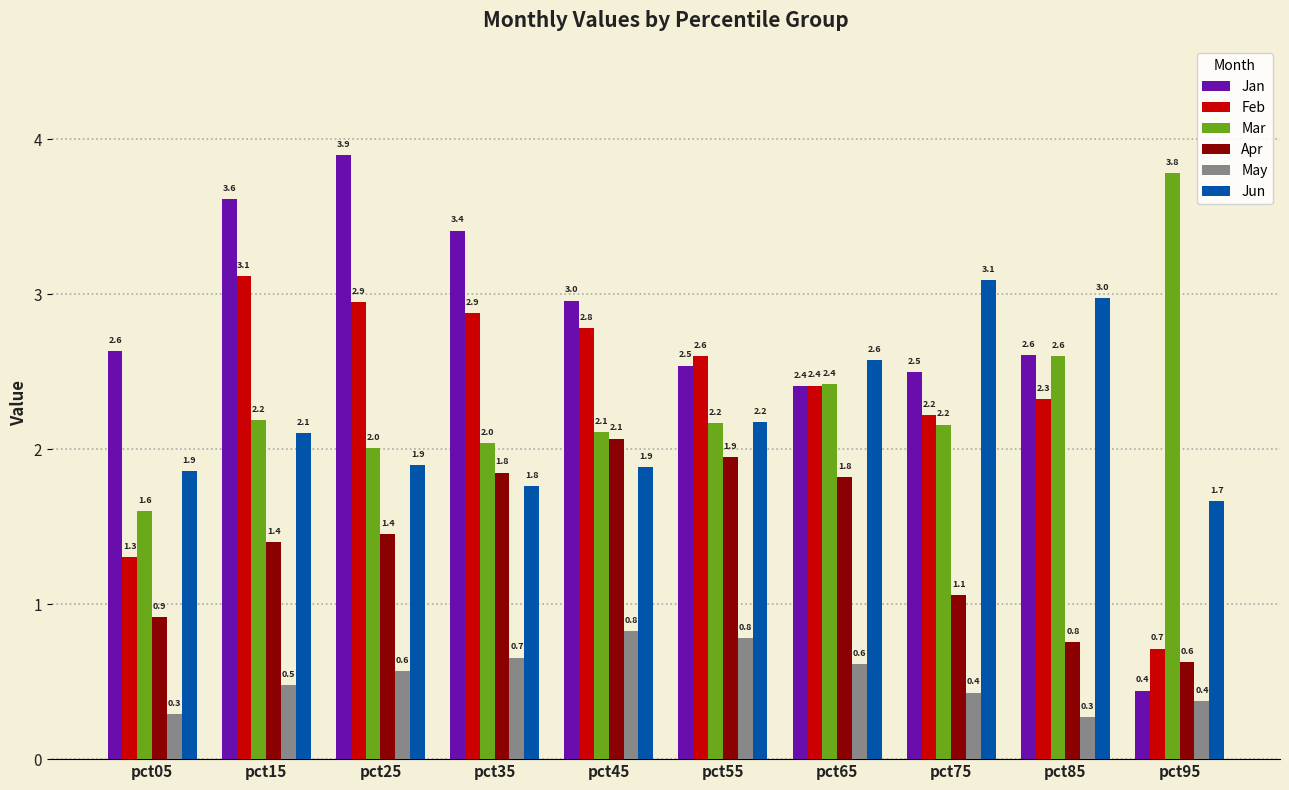

Where does the Jun series first go above 2?

pct15